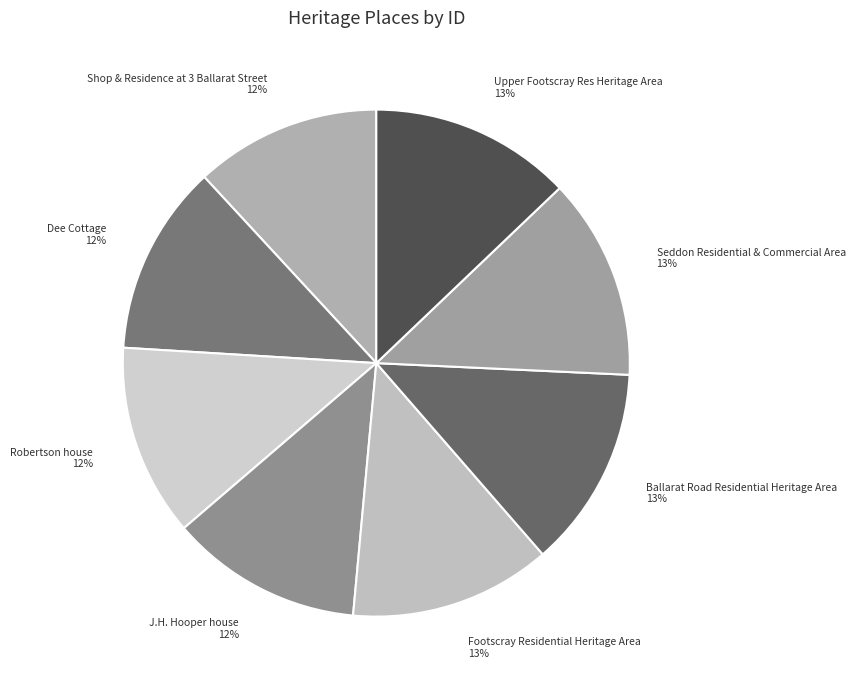

To the nearest percent, what is the average slice percentage?

12%